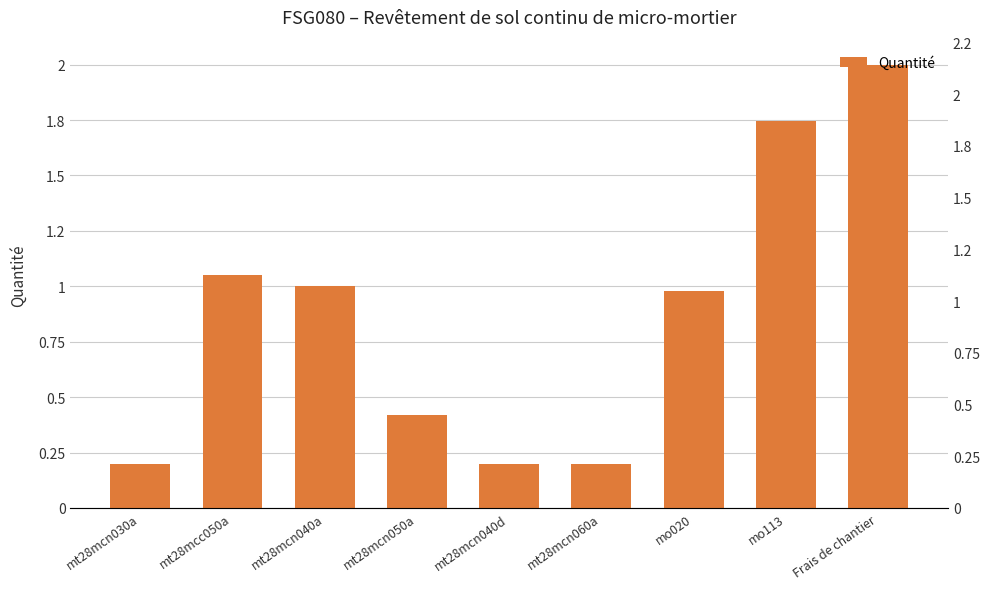

List the labels in order of value, smallest first.

mt28mcn030a, mt28mcn040d, mt28mcn060a, mt28mcn050a, mo020, mt28mcn040a, mt28mcc050a, mo113, Frais de chantier